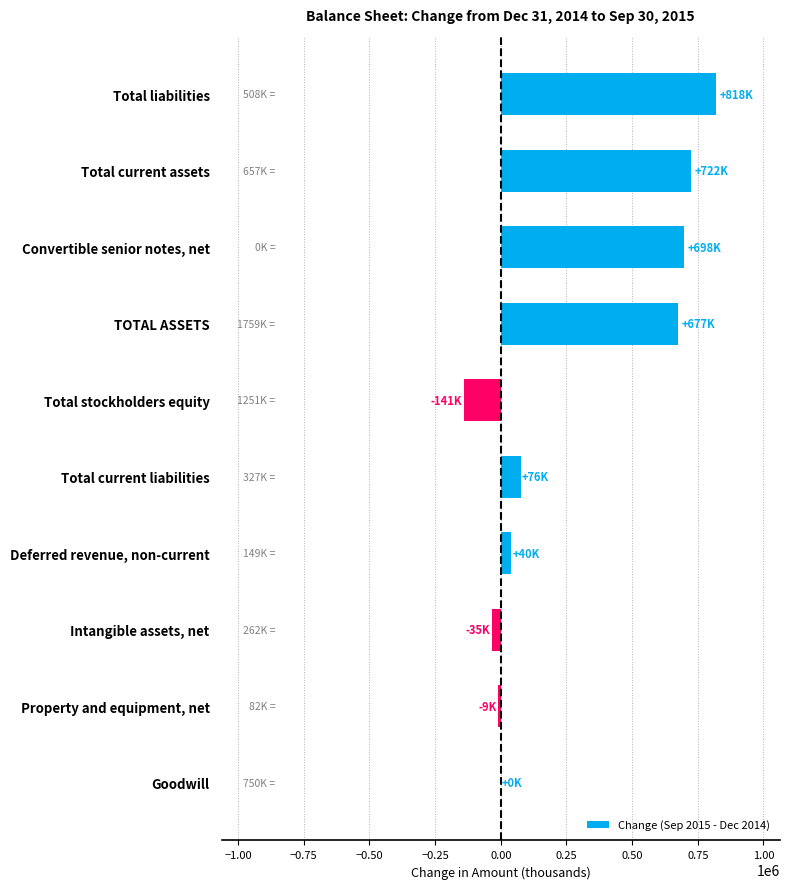

What is the sum of all values?

2844712